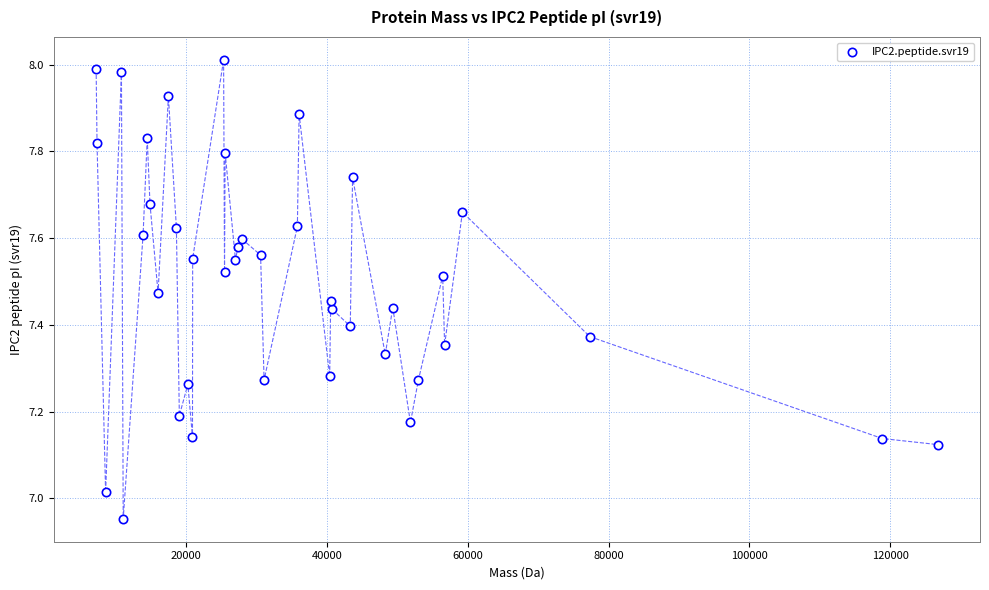

What is the range of Y values (max minus min)?

1.1